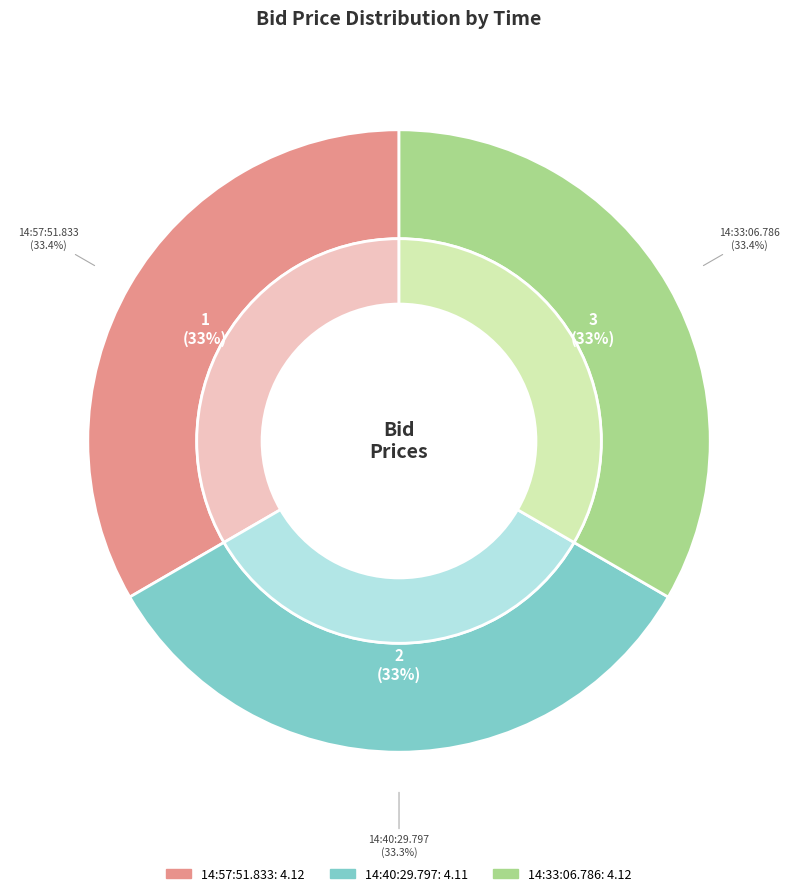

Count the number of slices in the pie.

3